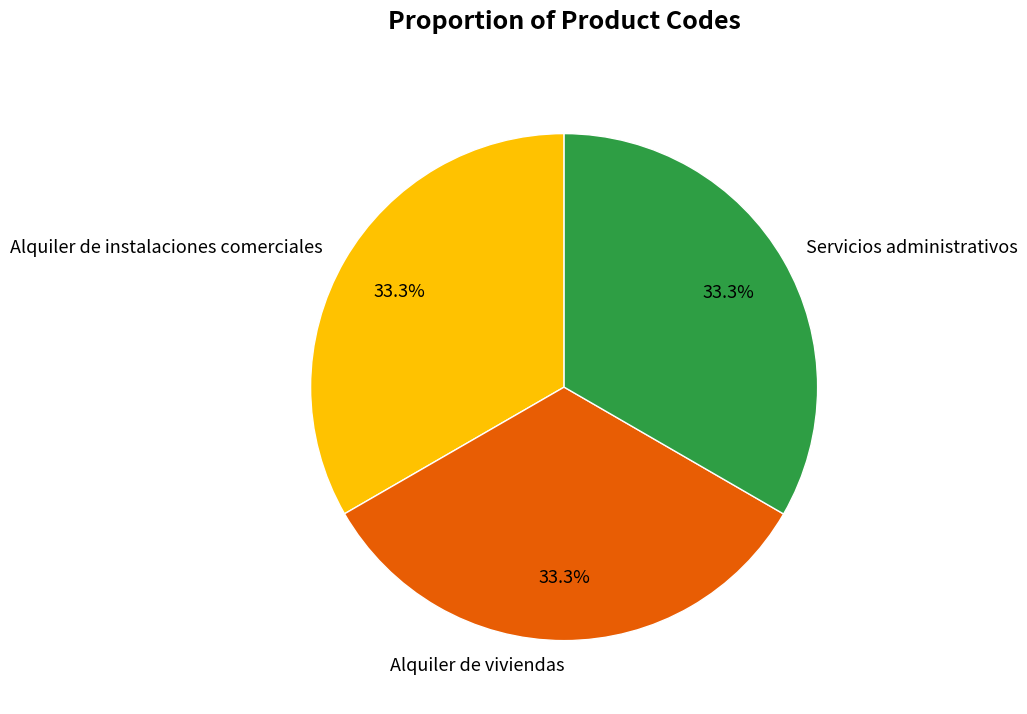

What is the ratio of the value at Alquiler de instalaciones comerciales to the value at Alquiler de viviendas?

1.0